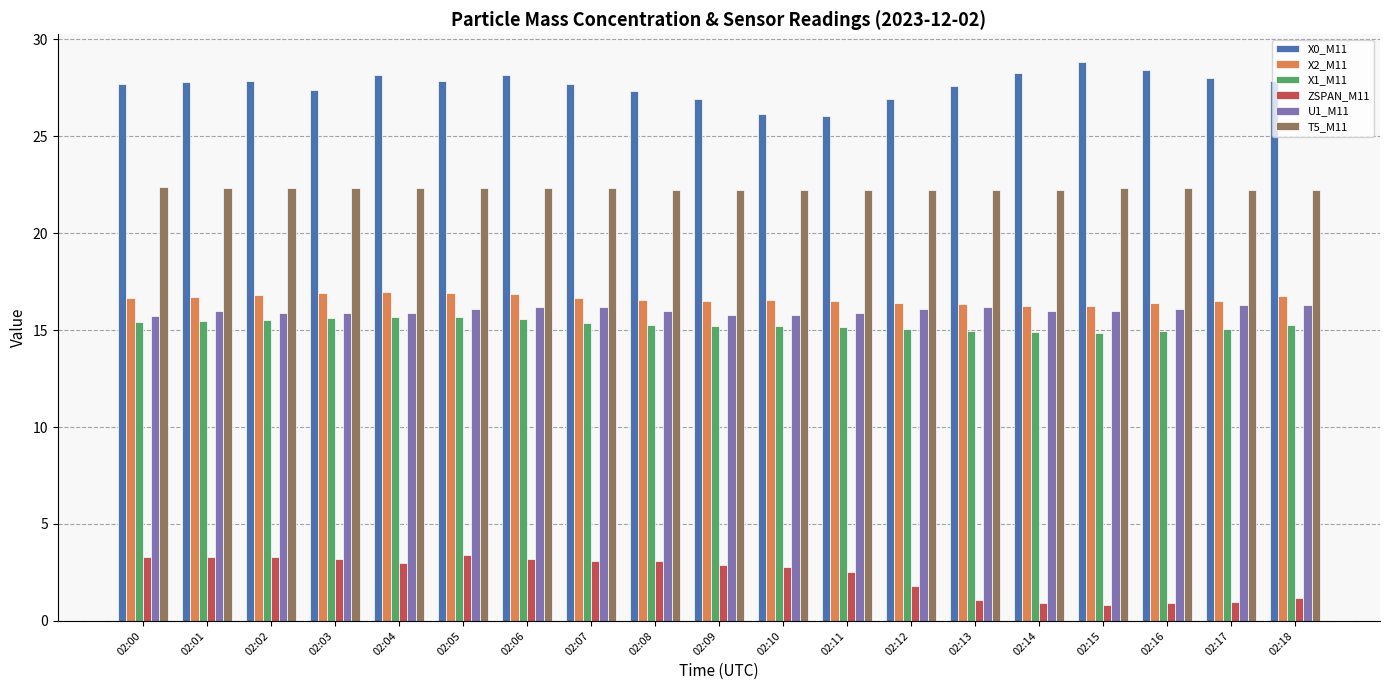

What is the spread (max minus min) of values at 02:14?

27.4